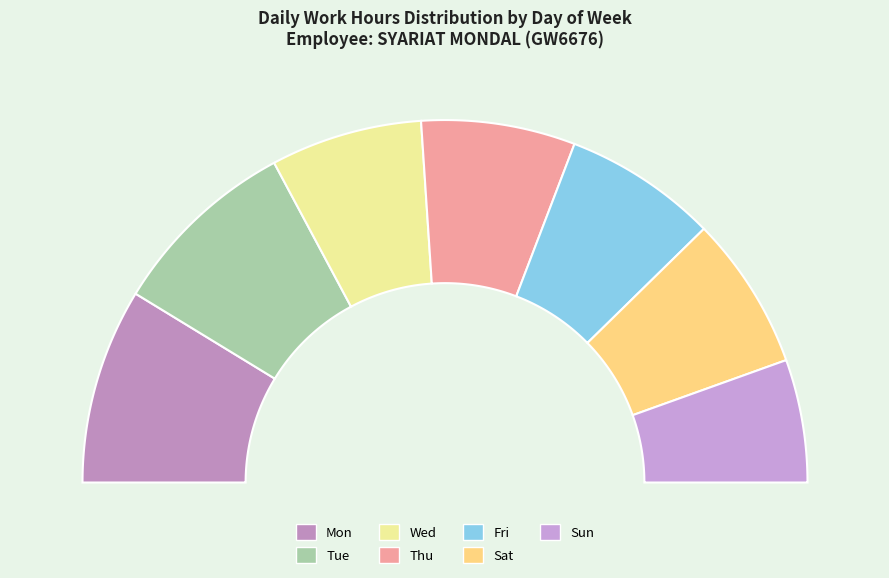

What is the ratio of the value at Sat to the value at Mon?

0.8